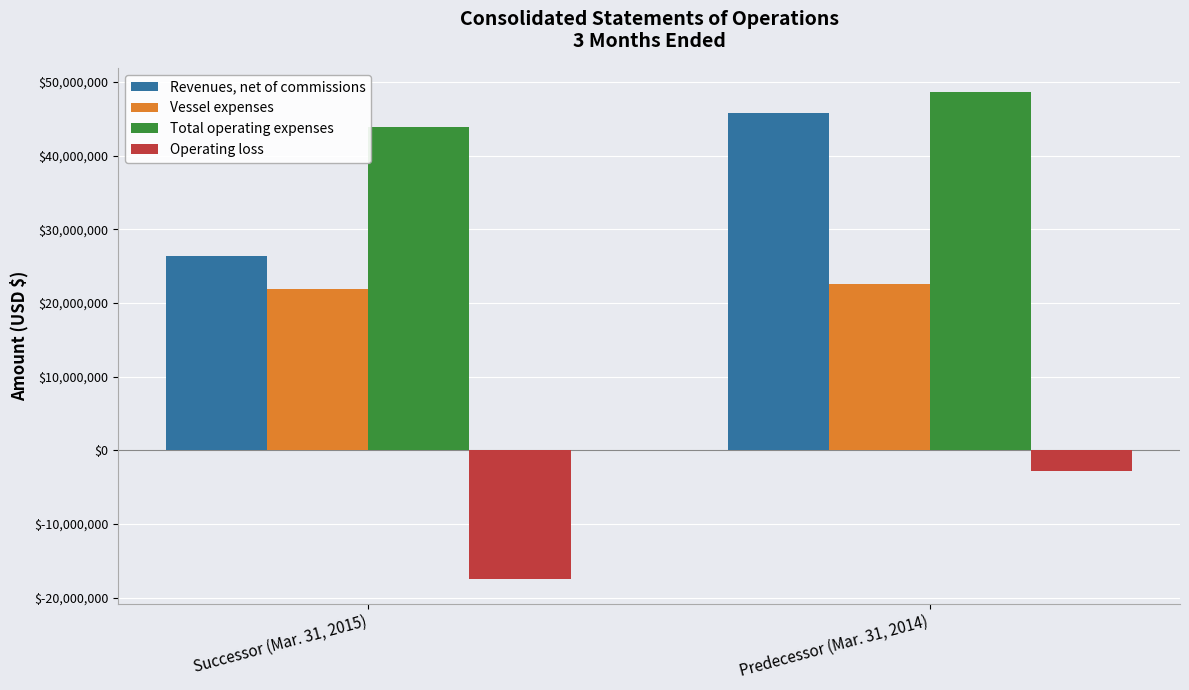

Reading left to right, what are all the values shown in this chart?

Revenues, net of commissions: 26331166	45795391
Vessel expenses: 21944711	22577518
Total operating expenses: 43839019	48615542
Operating loss: -17507853	-2820151